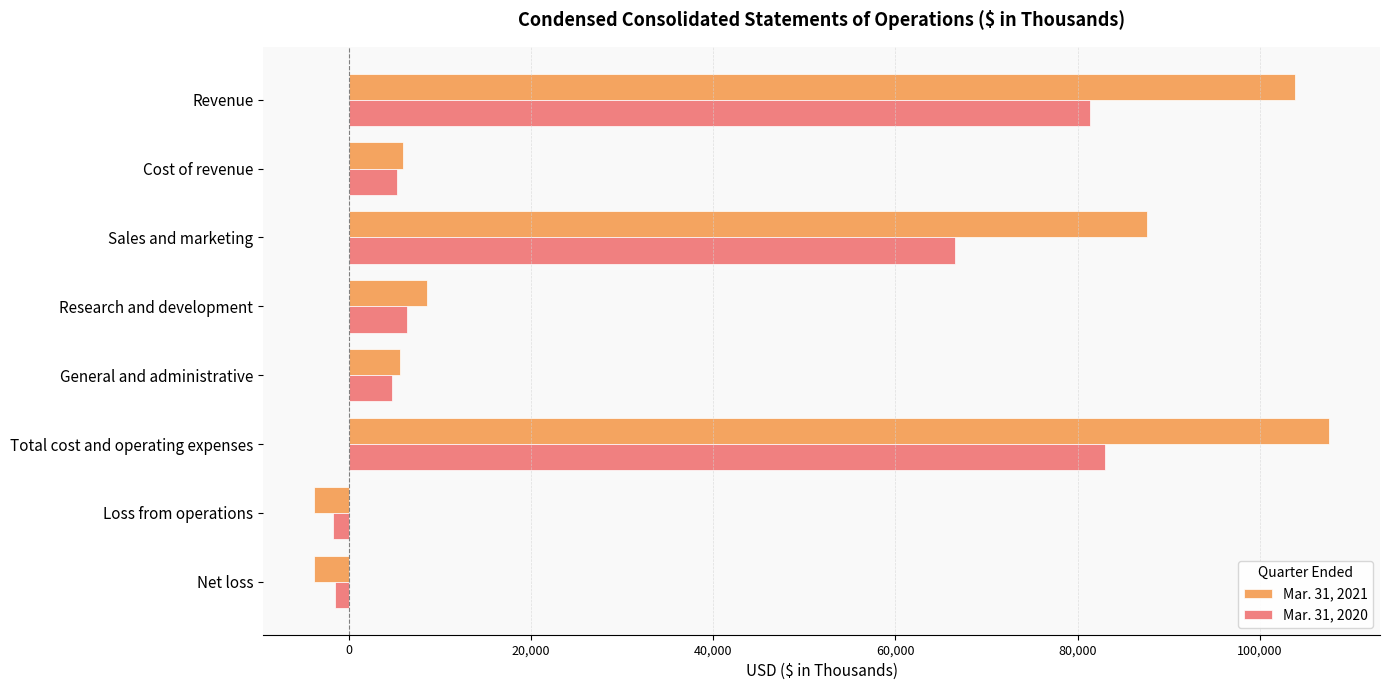

Which series changed the most between Sales and marketing and General and administrative?

Mar. 31, 2021